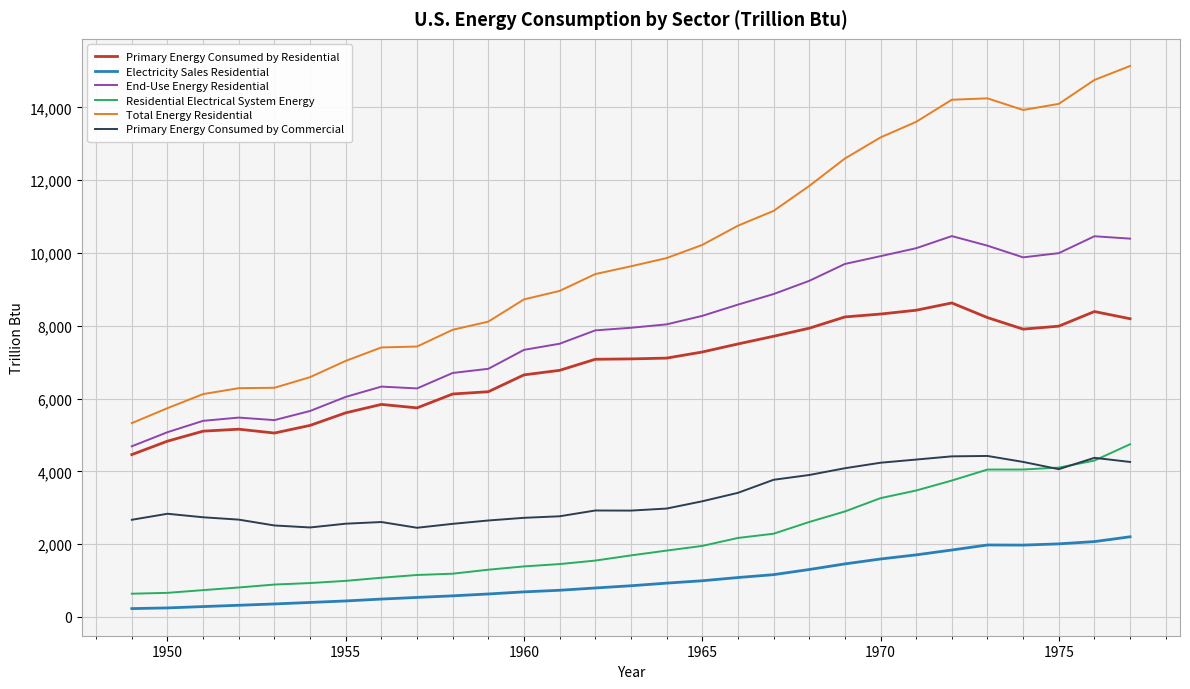

Which series has the widest spread of values?

Total Energy Residential